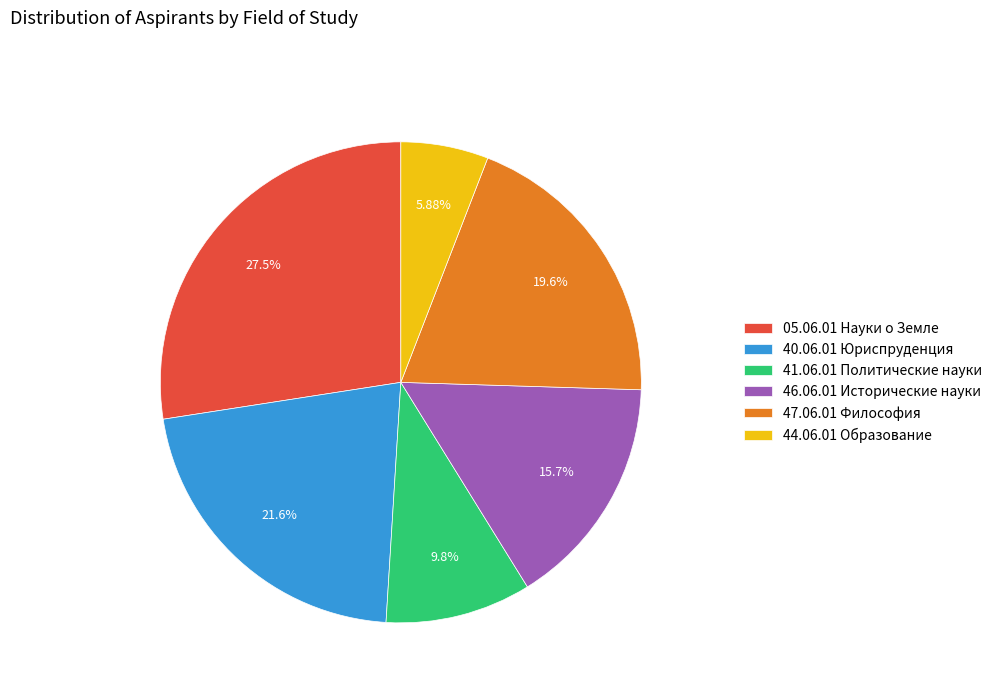

Rank the categories by value from highest to lowest.

05.06.01 Науки о Земле, 40.06.01 Юриспруденция, 47.06.01 Философия, 46.06.01 Исторические науки, 41.06.01 Политические науки, 44.06.01 Образование